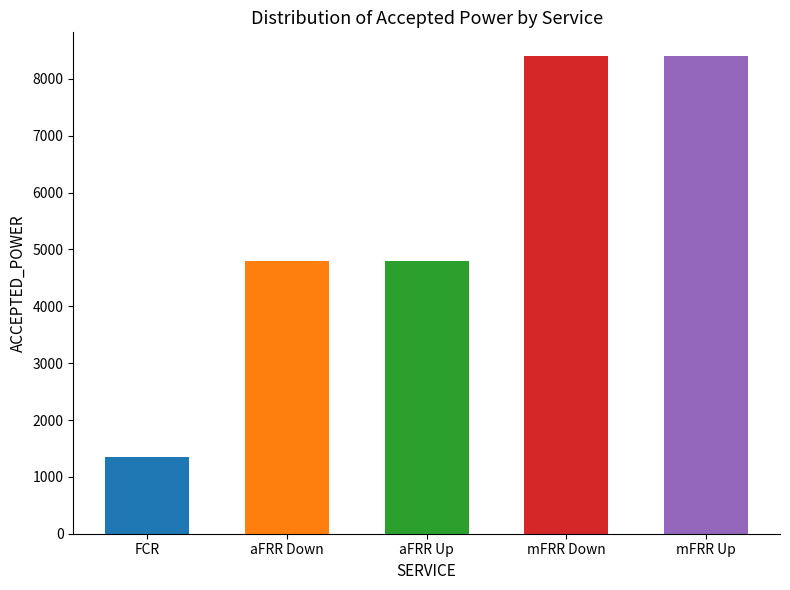

Are the bars grouped side by side (vs. stacked)?

No